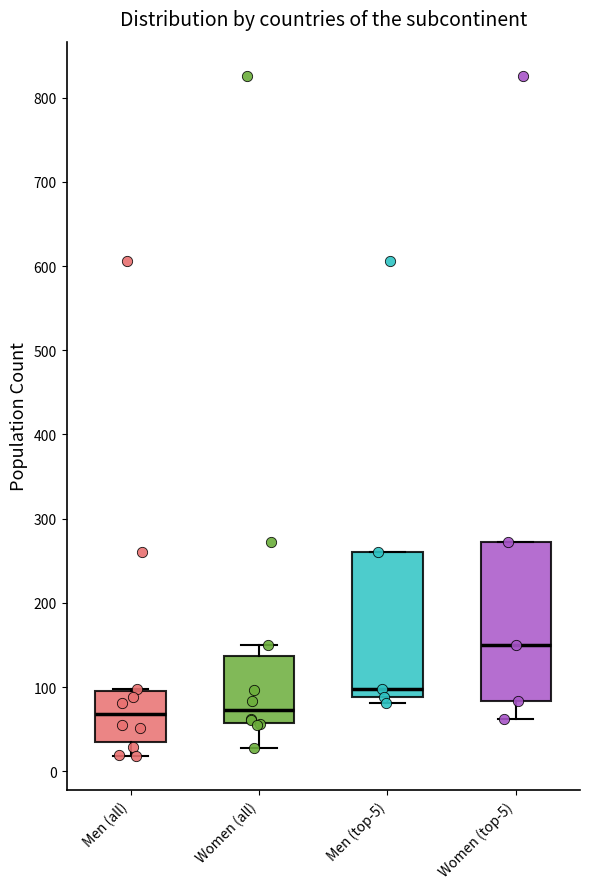

Which box is the tallest, from its lower edge to its upper edge?

Women (top-5)